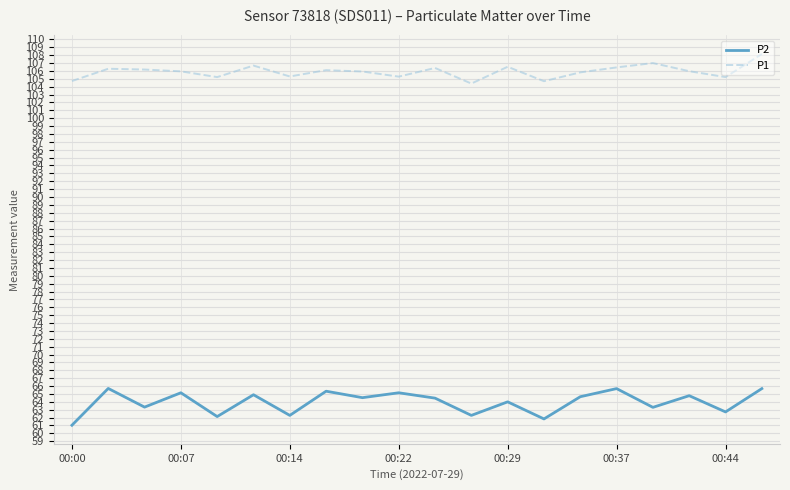

Which series has the largest total across all categories?

P1